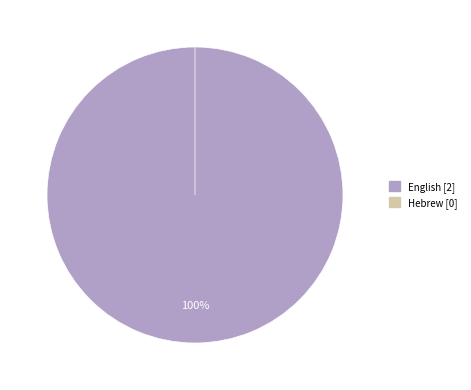

What is the largest slice in the pie chart?

English